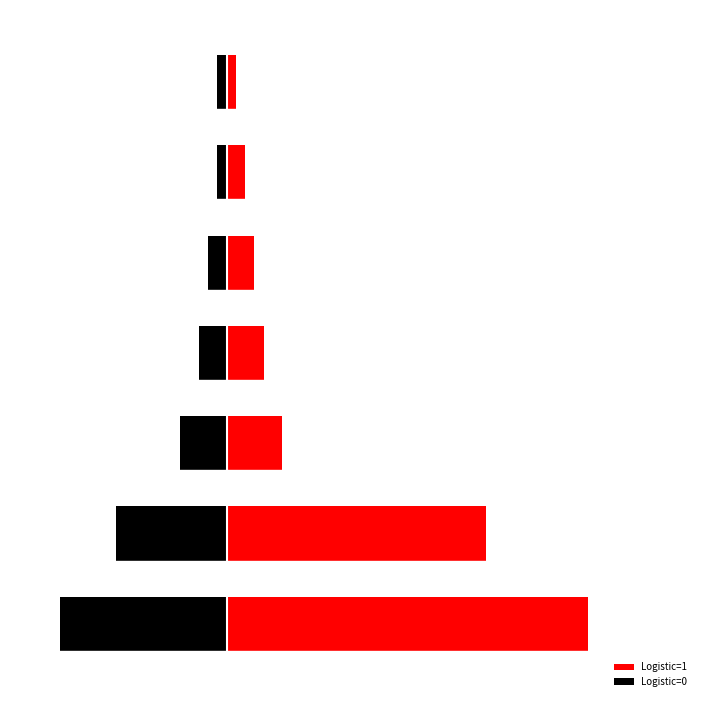

What is the difference between the maximum and minimum values in the Logistic=0 series?

17